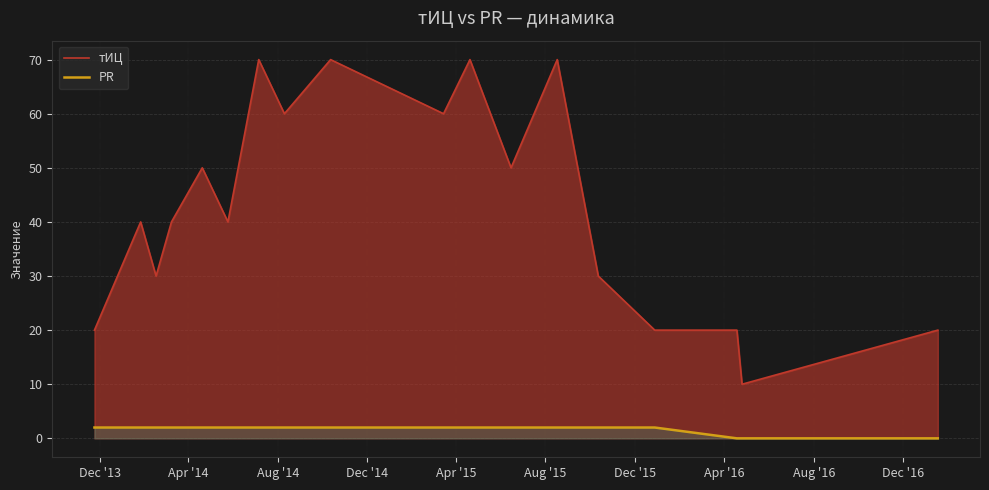

List the series in order of their overall mean, lowest first.

PR, тИЦ